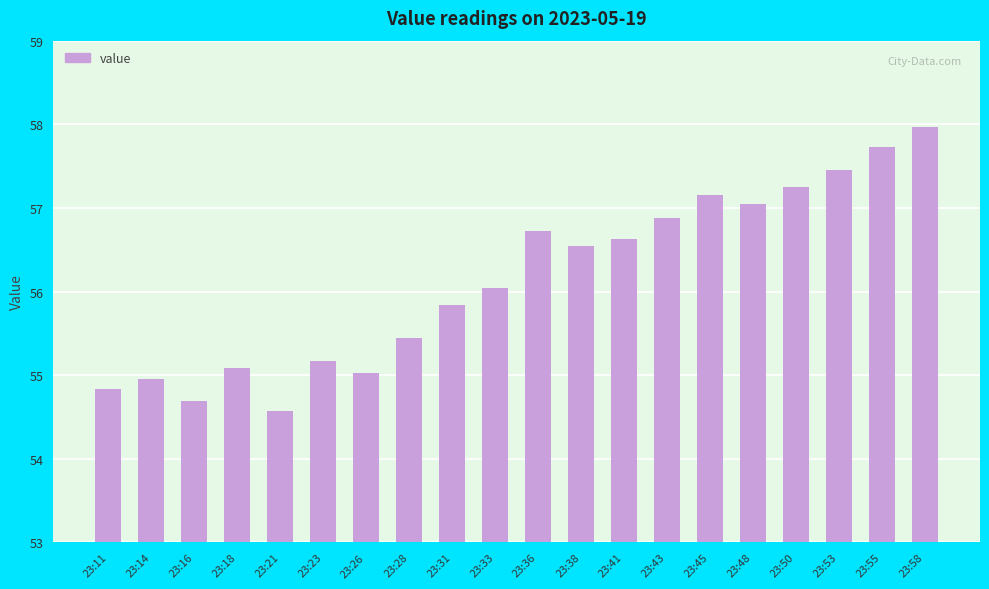

The chart shows a value of 56.6 at 23:41. True or false?

True